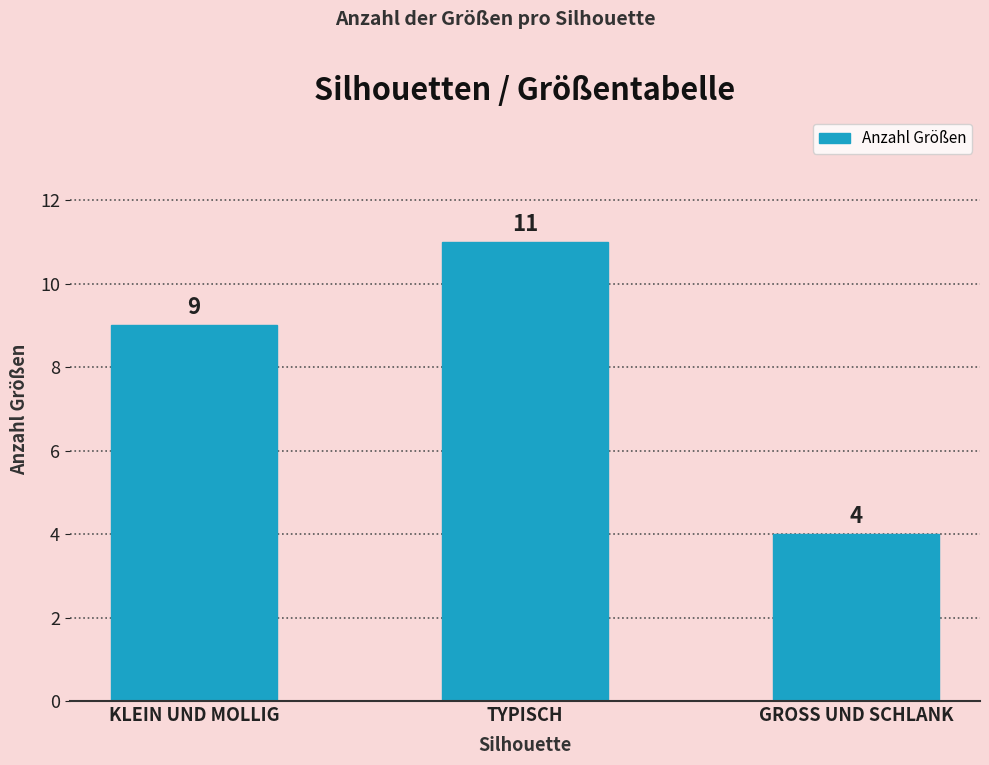

Count the values in the range 4 to 11.

3